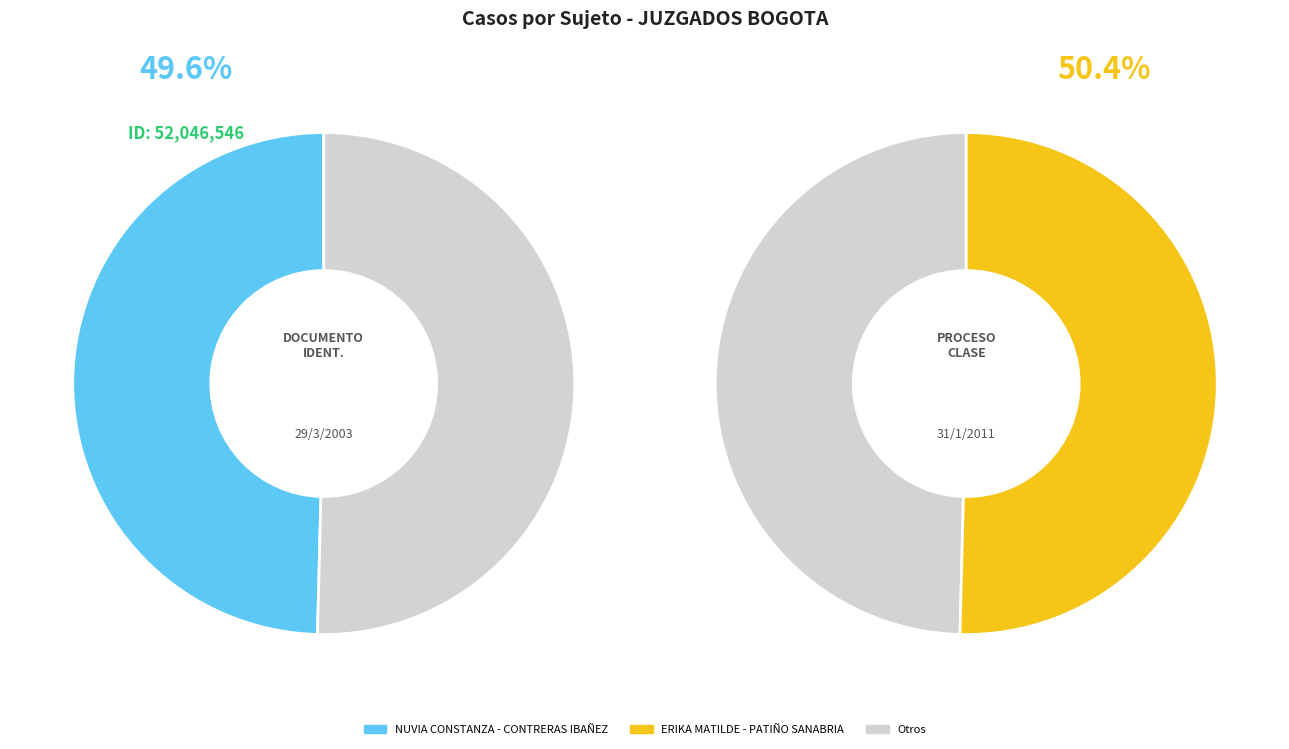

To the nearest percent, what is the difference between the largest and smallest slice percentages?

1%